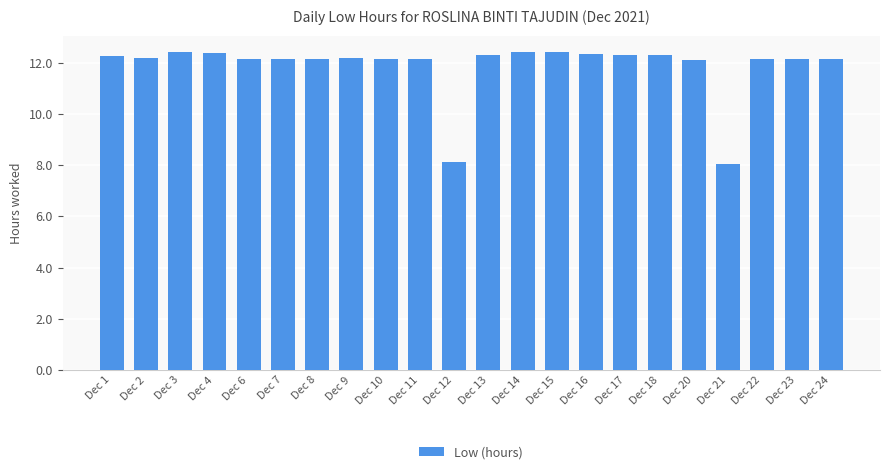

Is it true that the value at Dec 13 is 3.0?

False